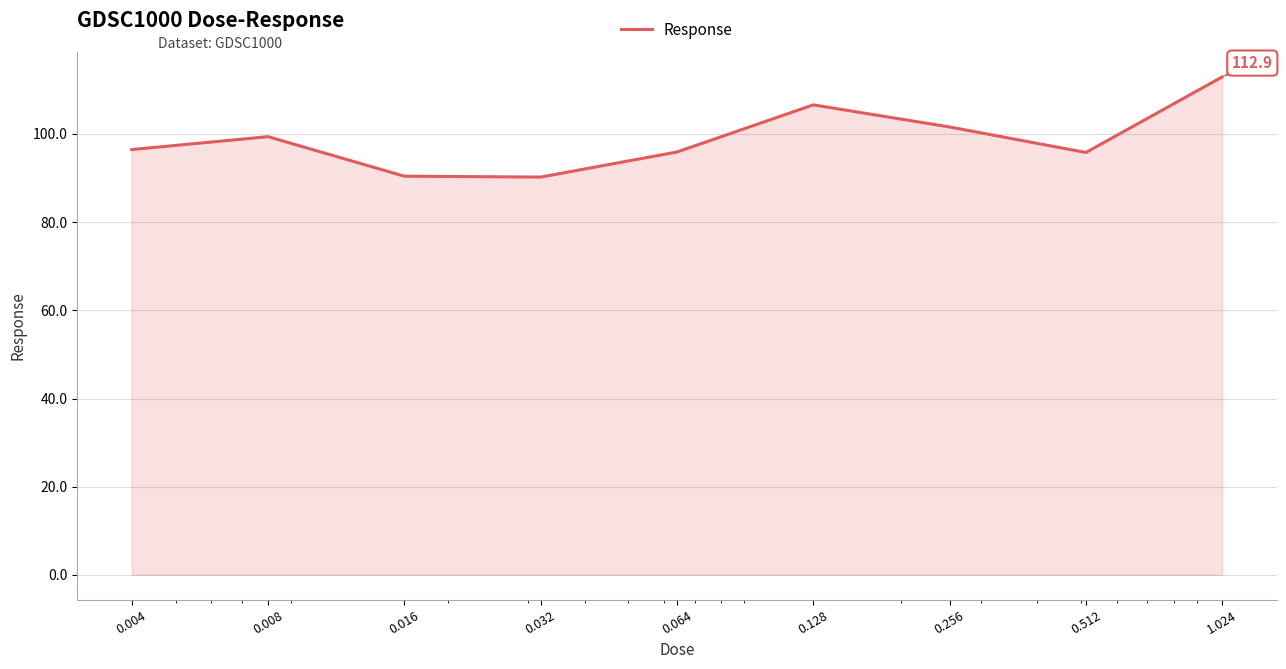

What is the maximum value shown in the chart?

112.9